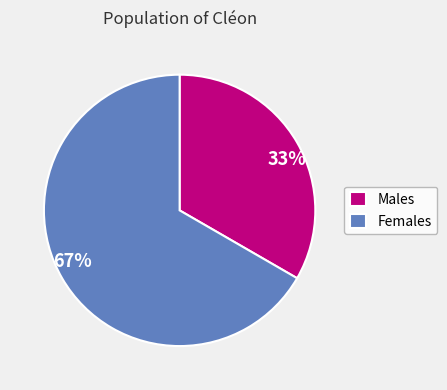

True or false: Males accounts for 33% of the total.

True